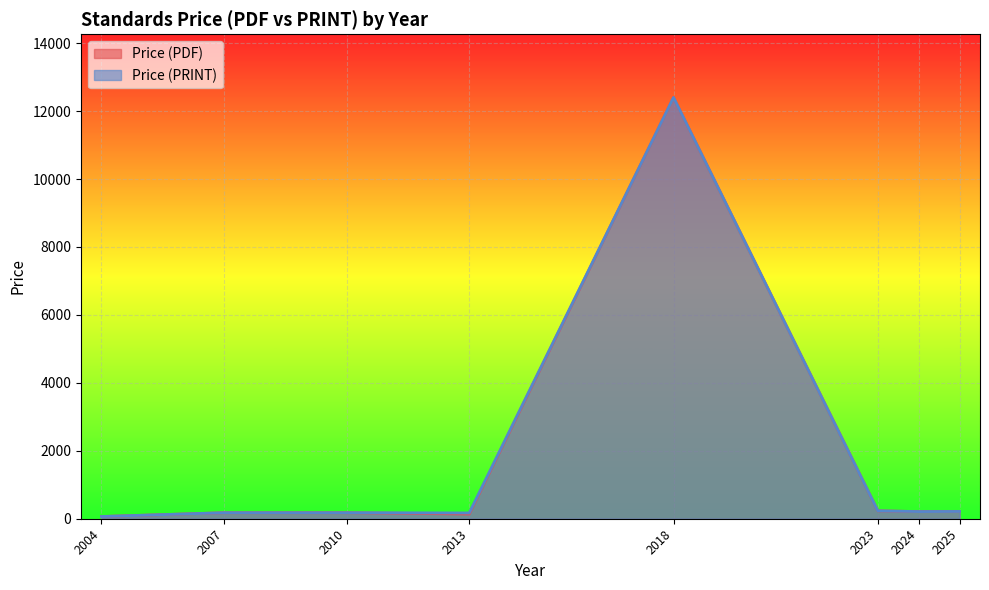

What is the sum of all Price (PDF) values?

13613.4